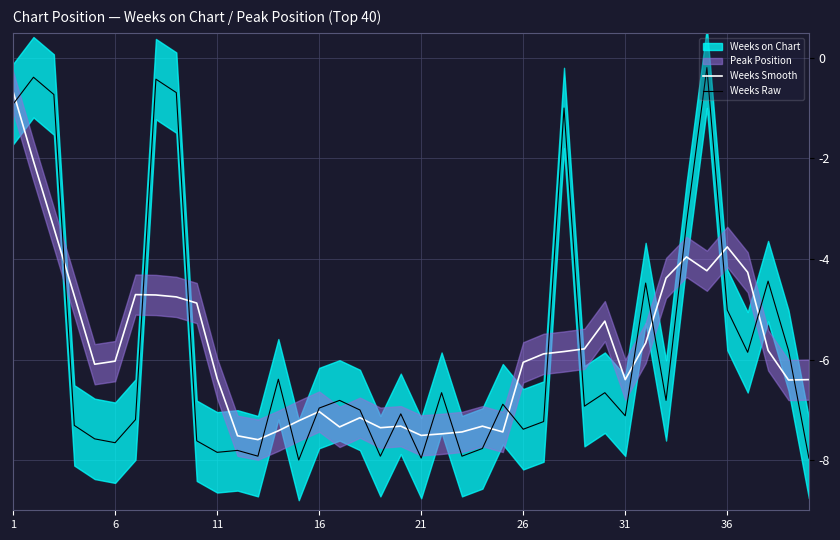

The value of Weeks Raw at 6 is -7.7. True or false?

True